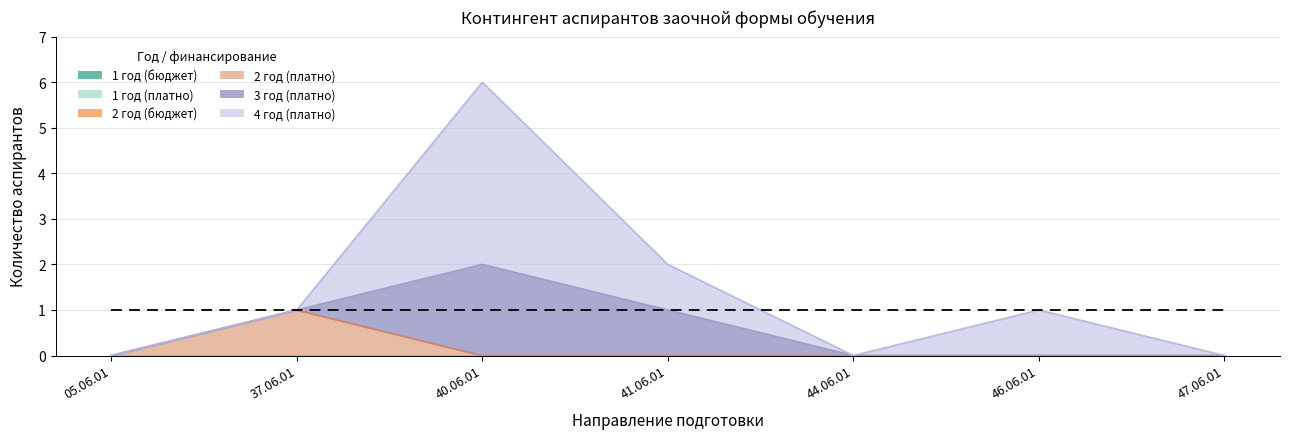

At which label does 3 год (платно) reach its peak?

40.06.01